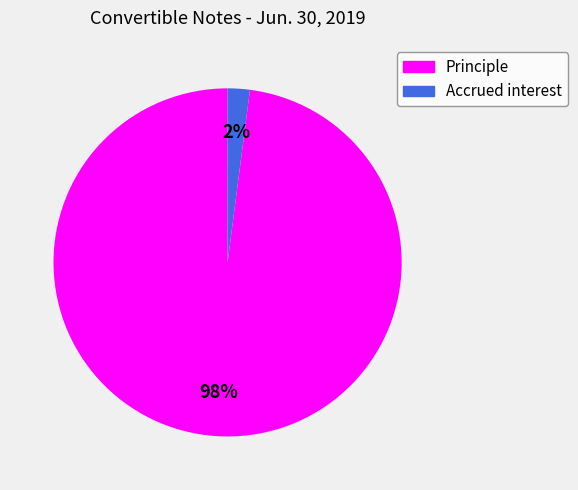

Count the number of slices in the pie.

2